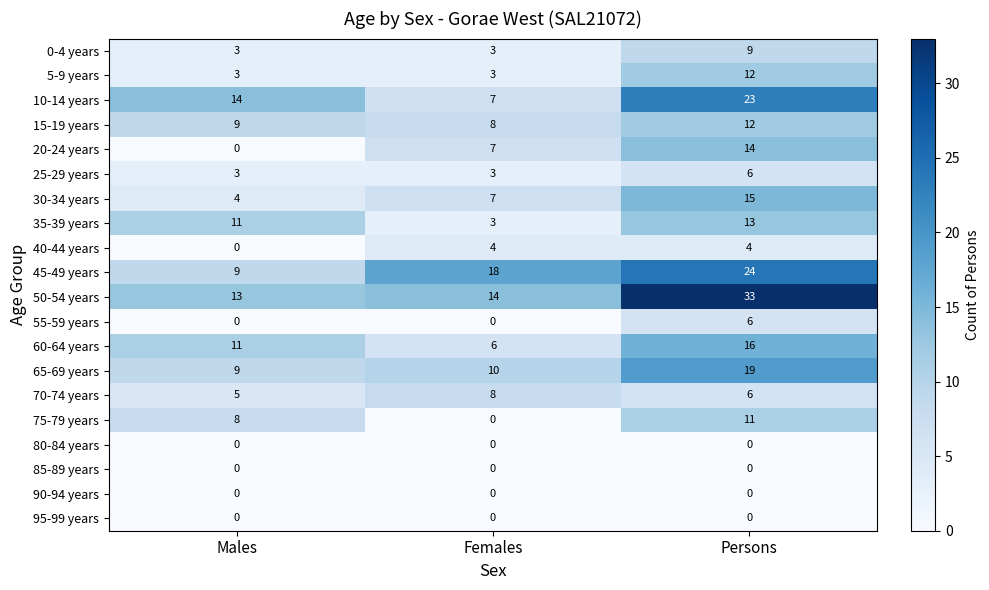

Which series changed the most between Females and Persons?

50-54 years